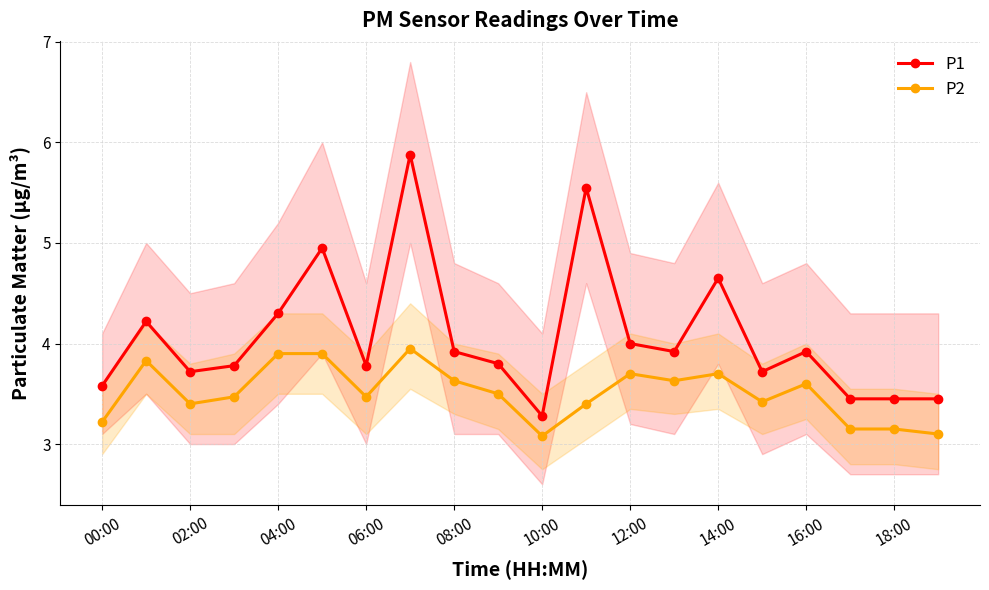

What is the lowest value of the P1 series?

3.3